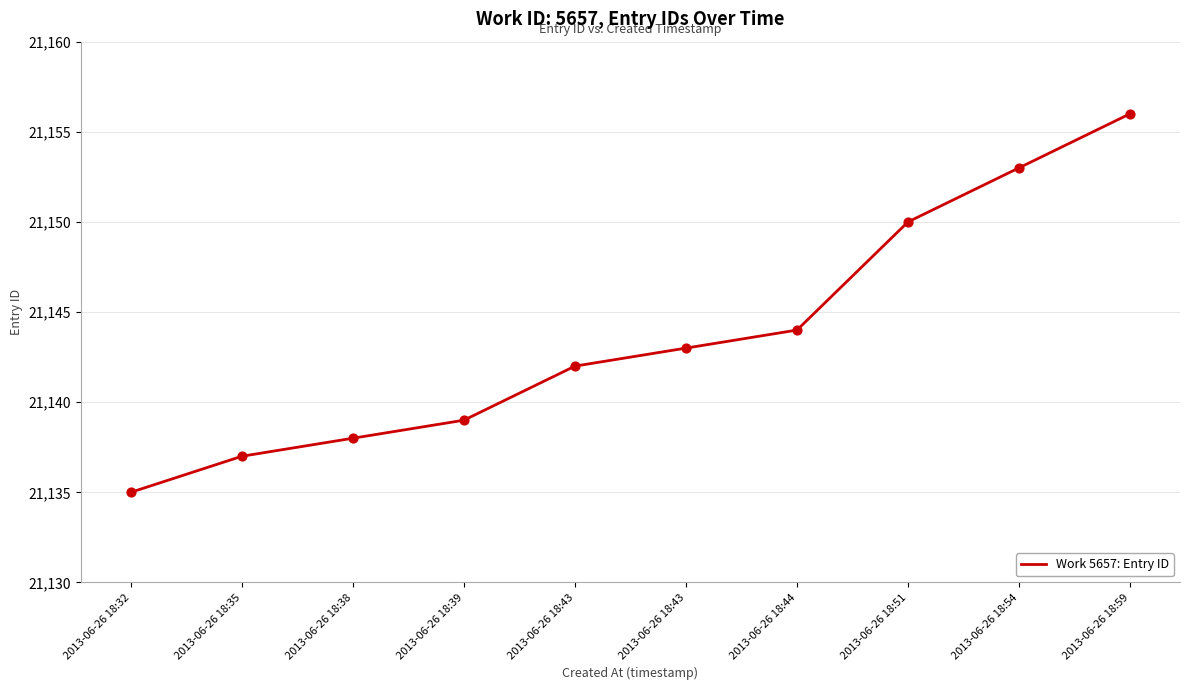

What is the change in value from 2013-06-26 18:32 to 2013-06-26 18:59?

+21